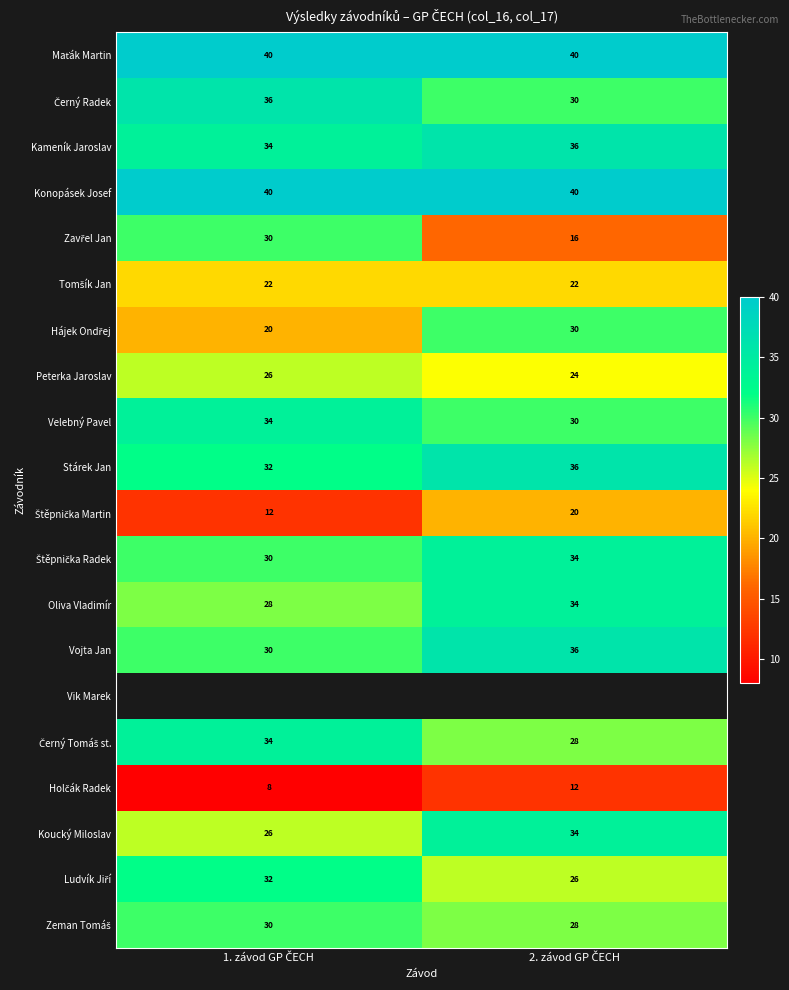

How many series are shown in this chart?

20